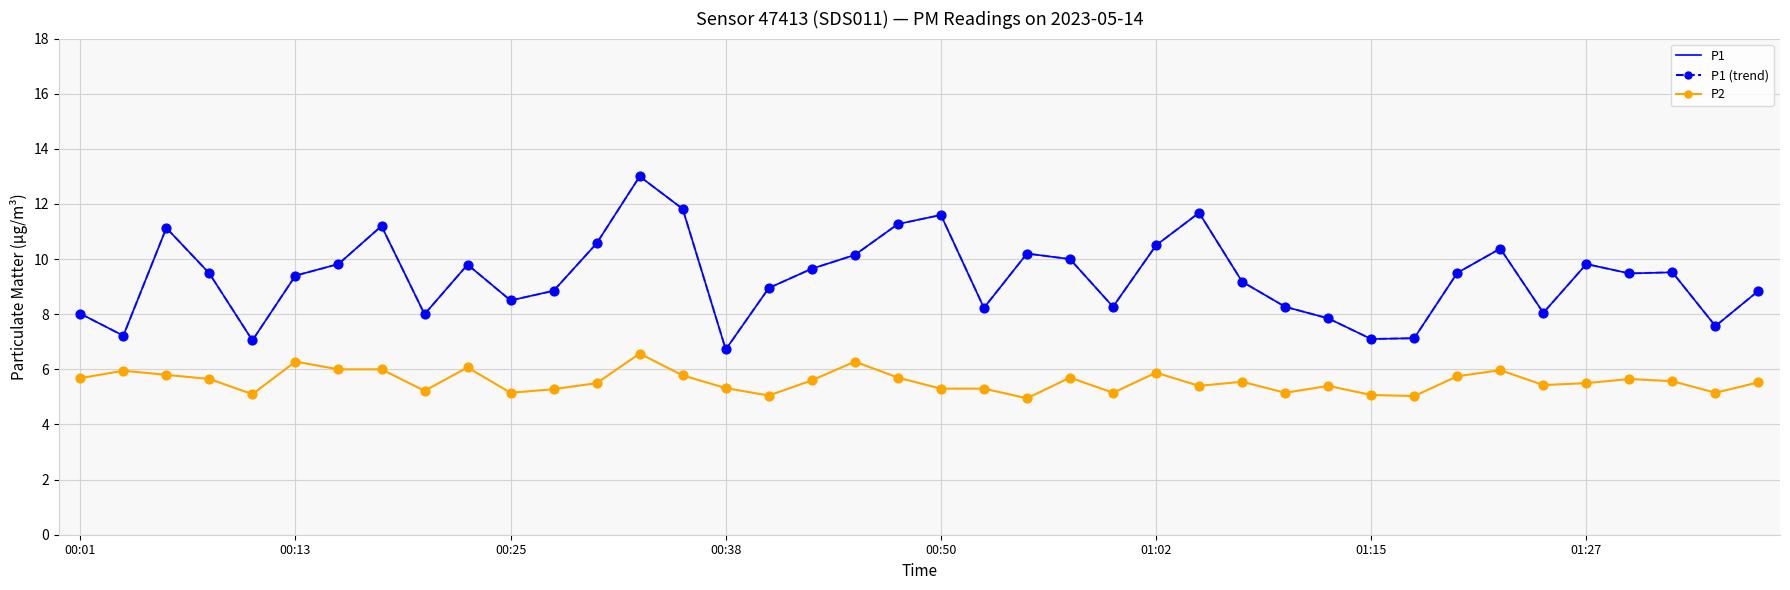

Which series has the largest total across all categories?

P1